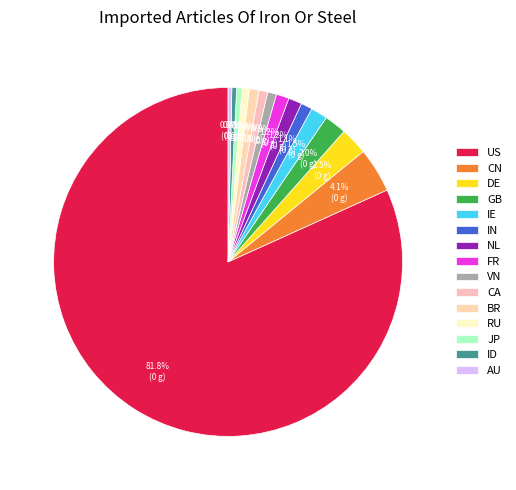

What percentage is the IN slice, to the nearest percent?

1%